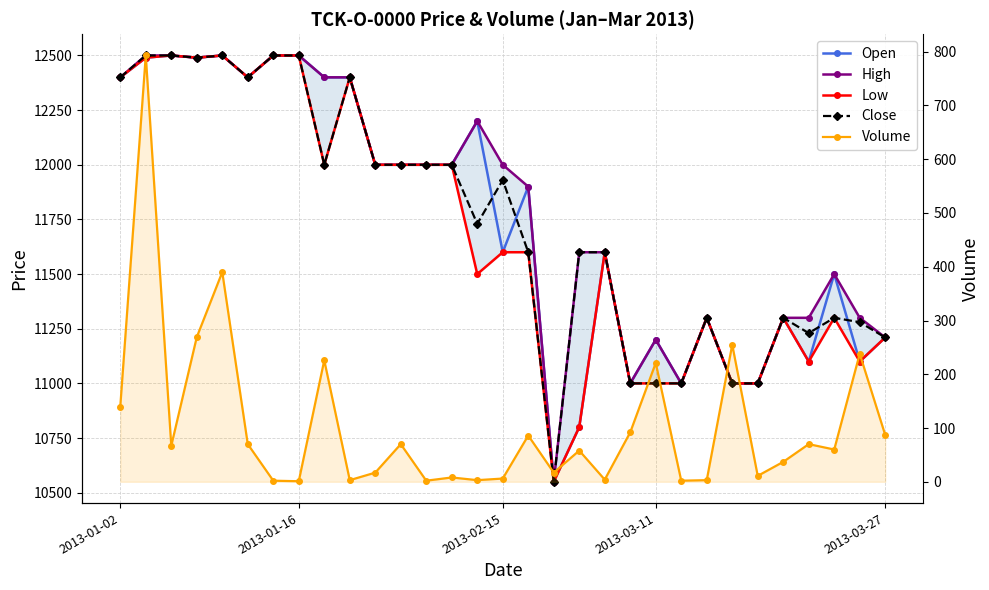

What are all the series names shown in the legend?

Open, High, Low, Close, Volume